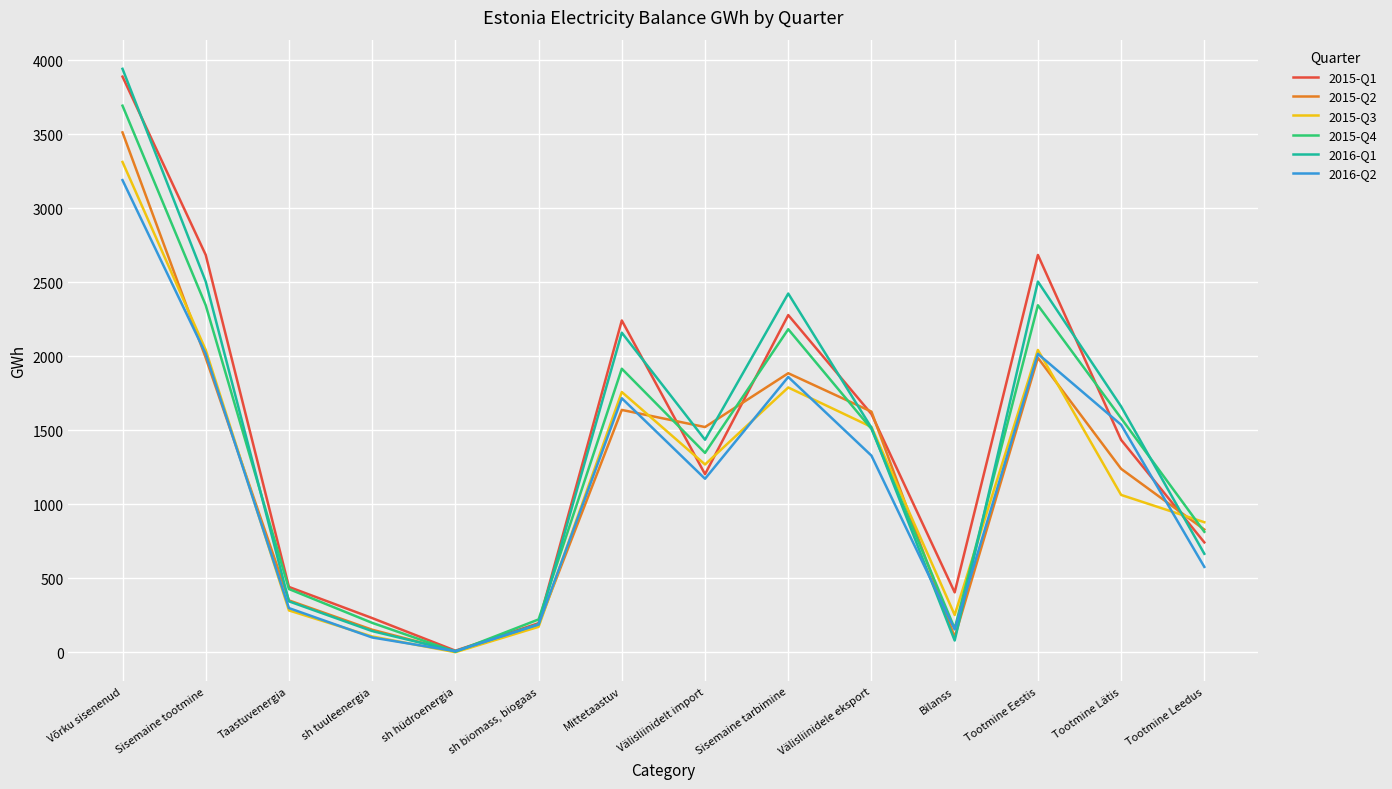

What is the total value across all series at Tootmine Leedus?

4513.0